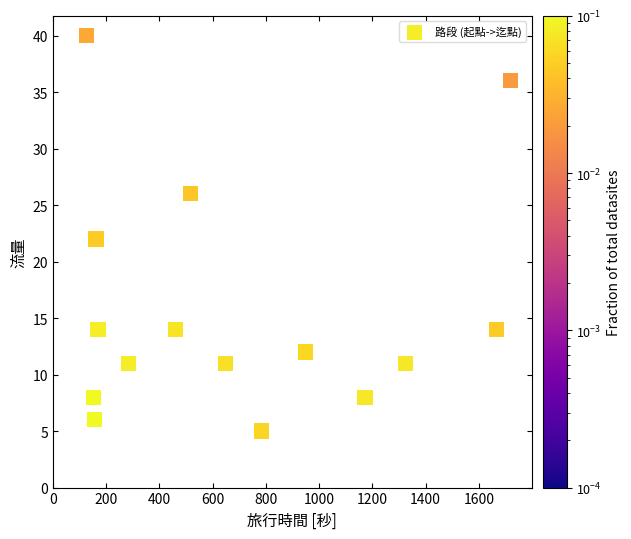

What is the range of Y values (max minus min)?

35